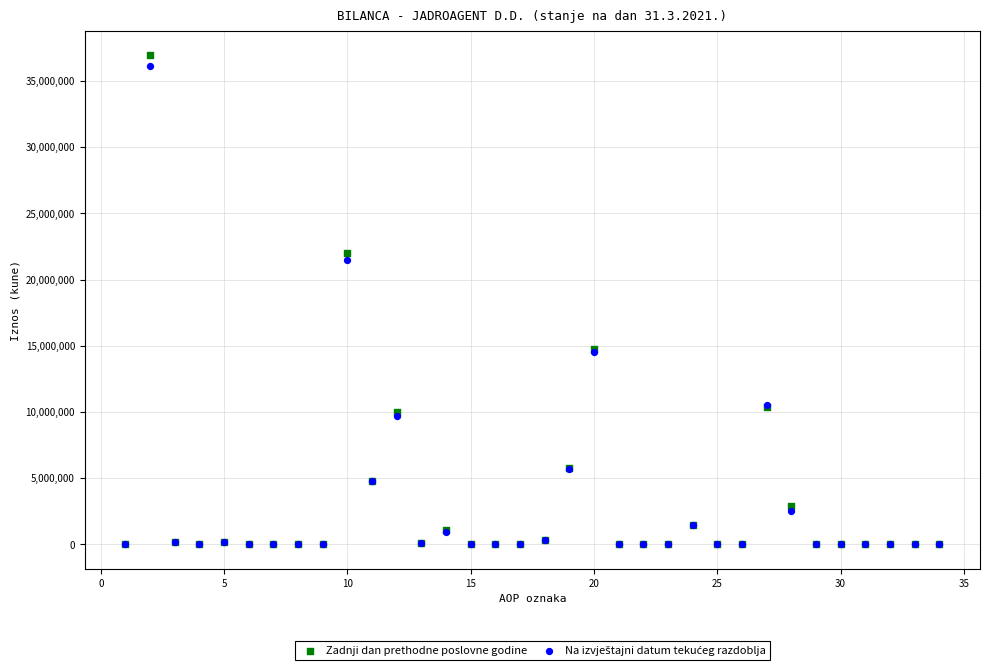

Which series has the largest Y range (max minus min)?

Zadnji dan prethodne poslovne godine